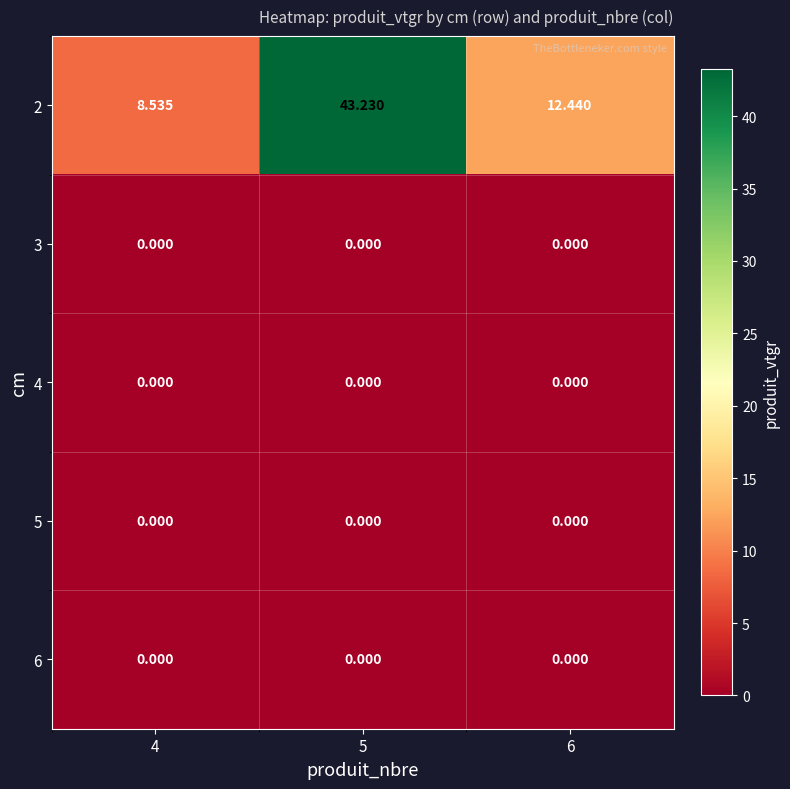

Which category has the highest value across all series?

5